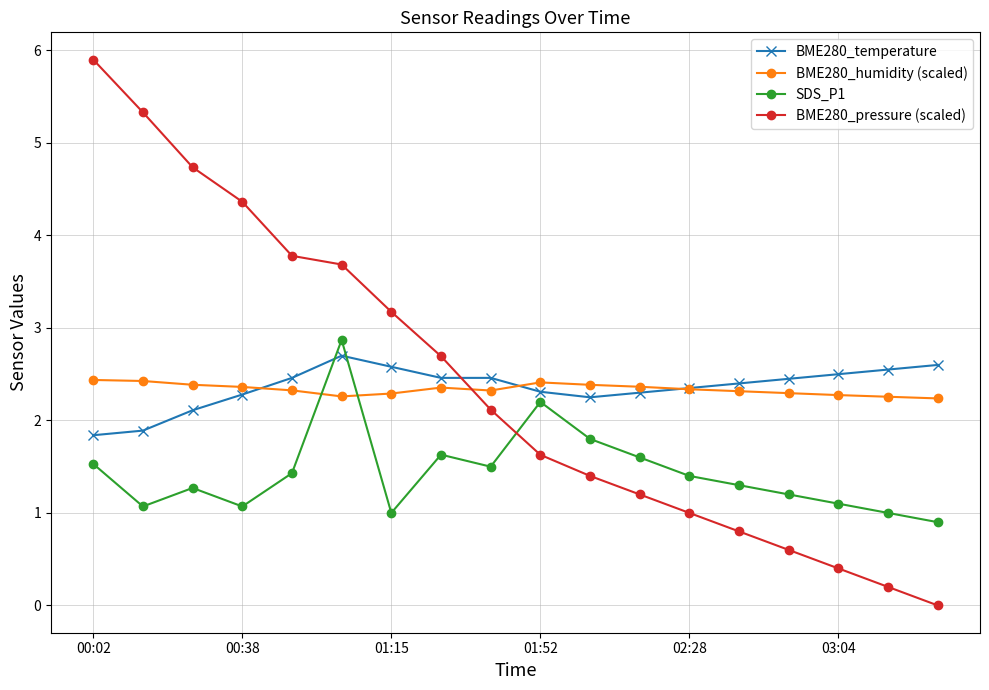

Which series has the widest spread of values?

BME280_pressure (scaled)